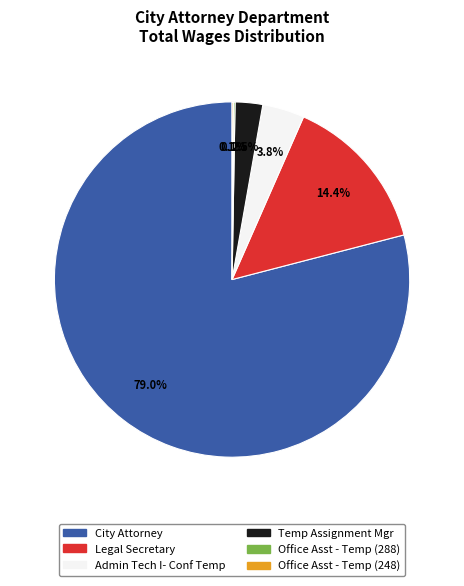

To the nearest percent, what is the difference between the largest and smallest slice percentages?

79%